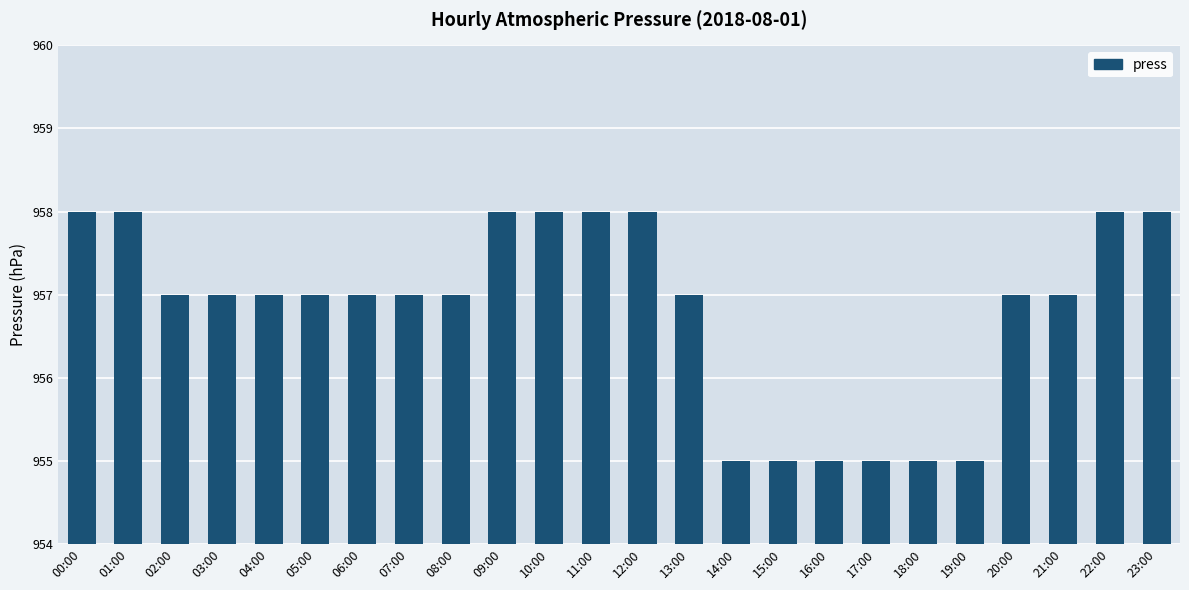

Reading right to left, list all the values displayed in this chart.

958	958	957	957	955	955	955	955	955	955	957	958	958	958	958	957	957	957	957	957	957	957	958	958